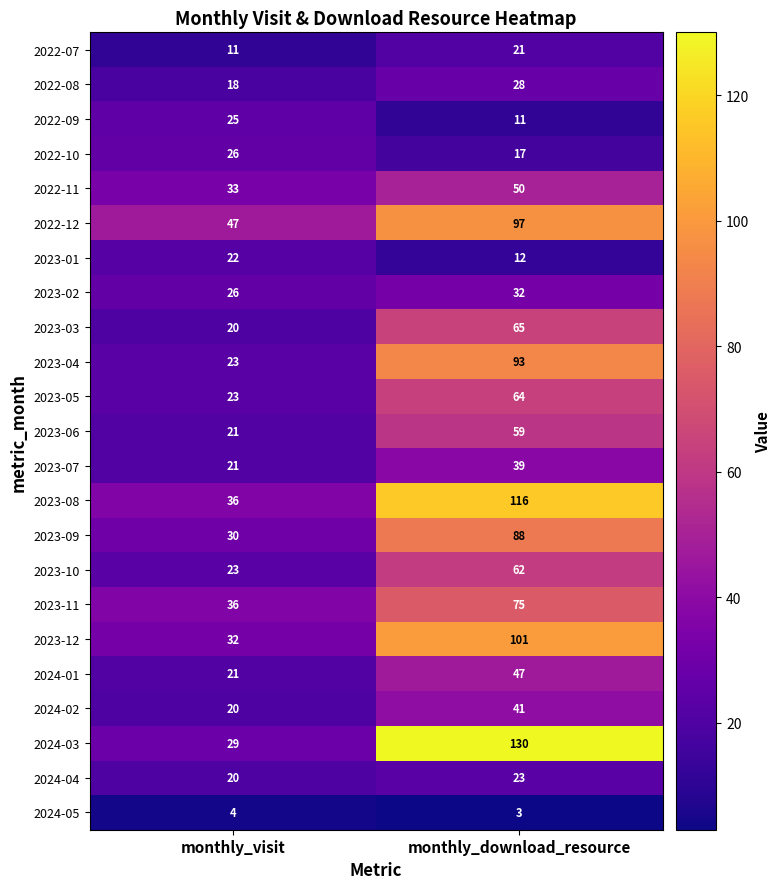

Which category has the lowest value across all series?

monthly_download_resource